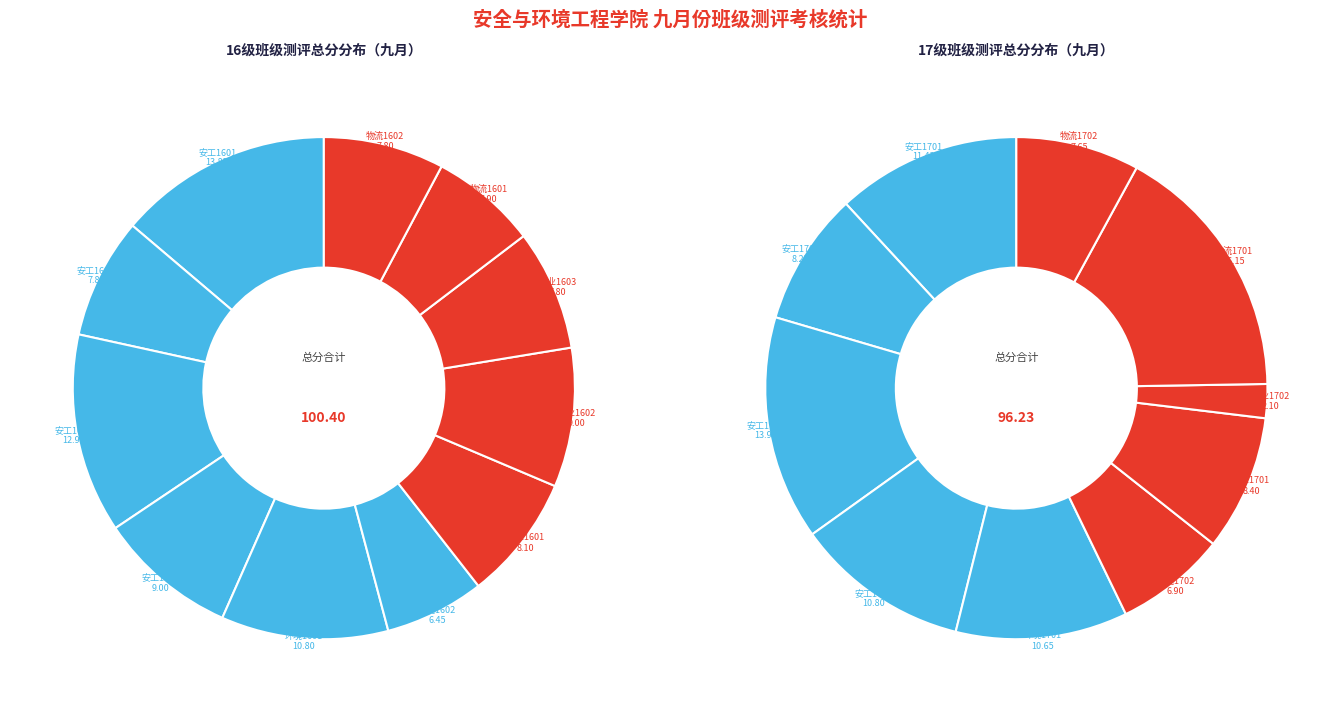

What percentage is the 环境1601 slice, to the nearest percent?

11%